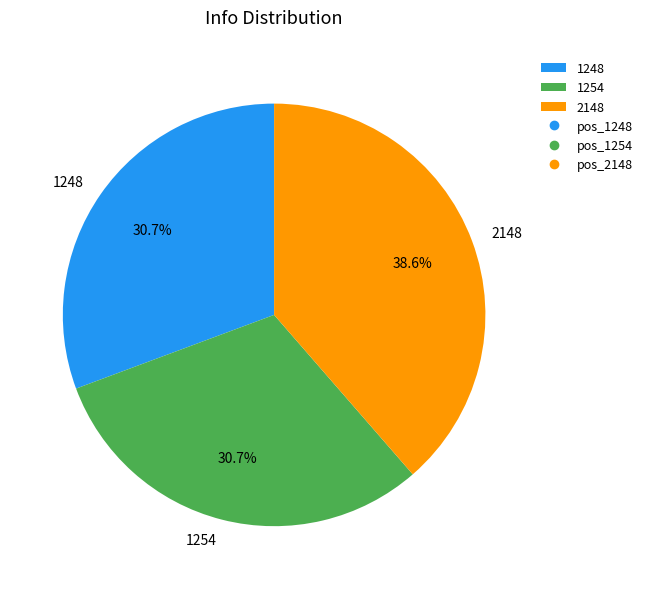

Does 1248 represent more than half of the total?

No